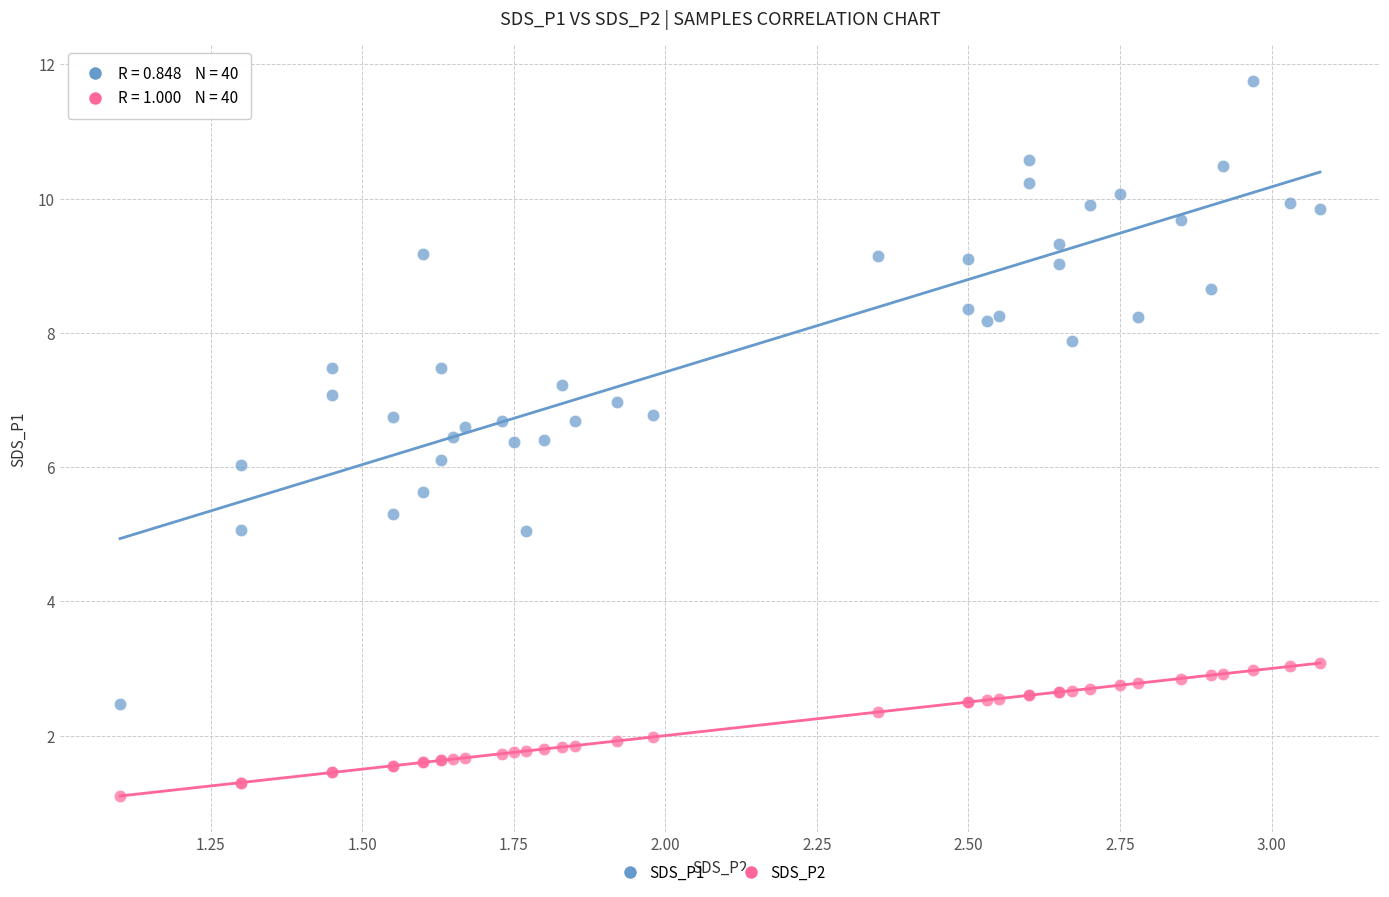

Which series contains the highest Y value?

SDS_P1